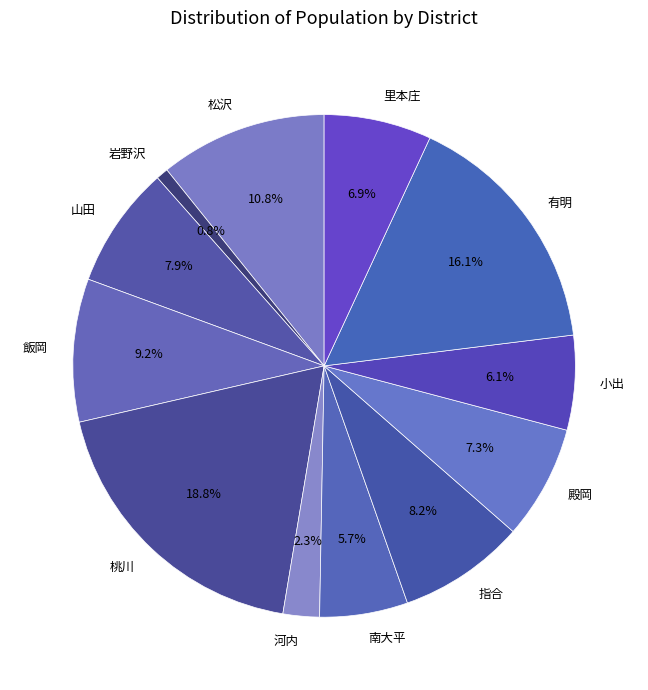

What is the largest slice in the pie chart?

桃川